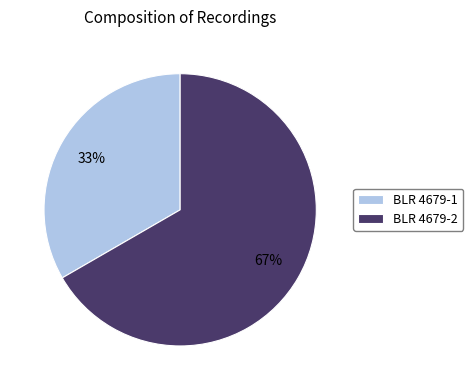

To the nearest percent, what portion does BLR 4679-2 represent?

67%